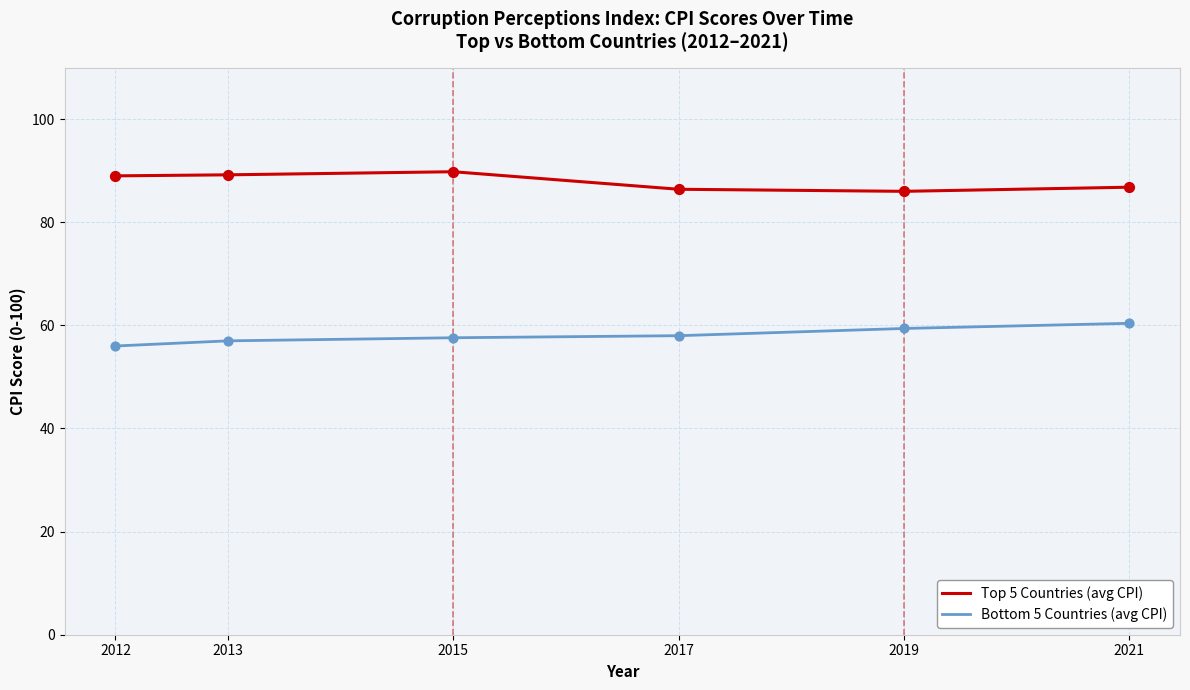

Which series contains the lowest Y value?

Bottom 5 Countries (avg CPI)